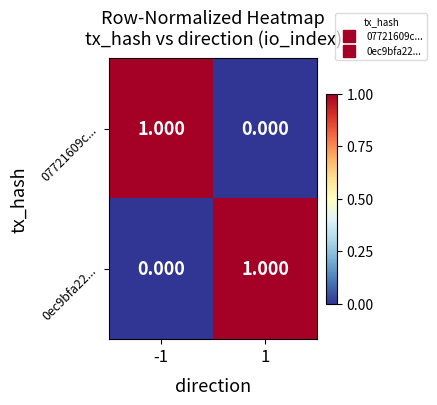

How many values in the 07721609c... series are below 1?

1